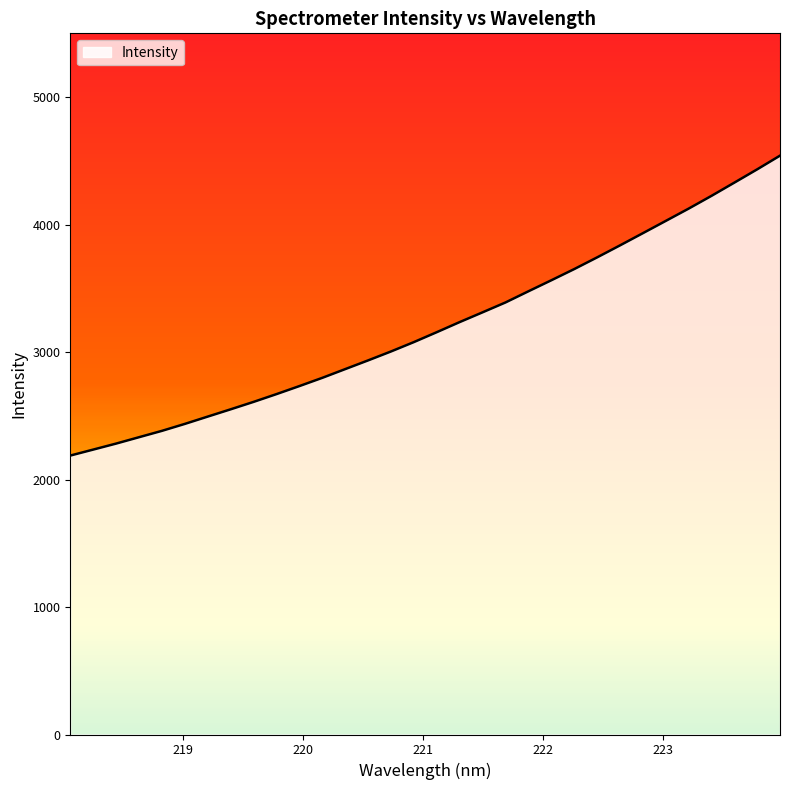

What is the maximum value shown in the chart?

4540.5